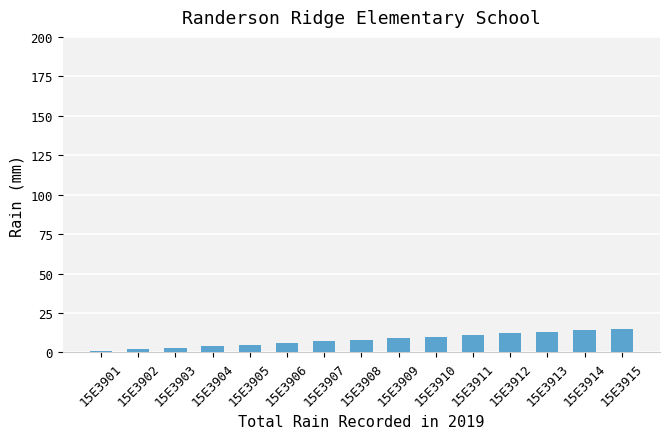

Count the number of categories in the chart.

15